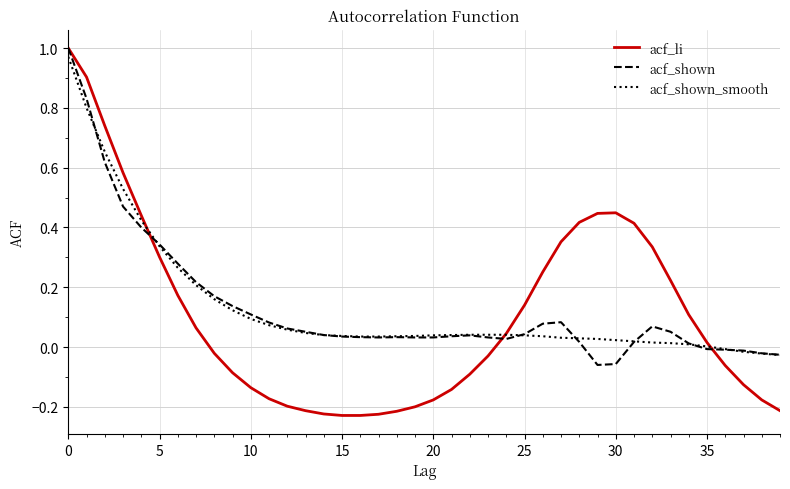

Which series has the widest spread of values?

acf_li